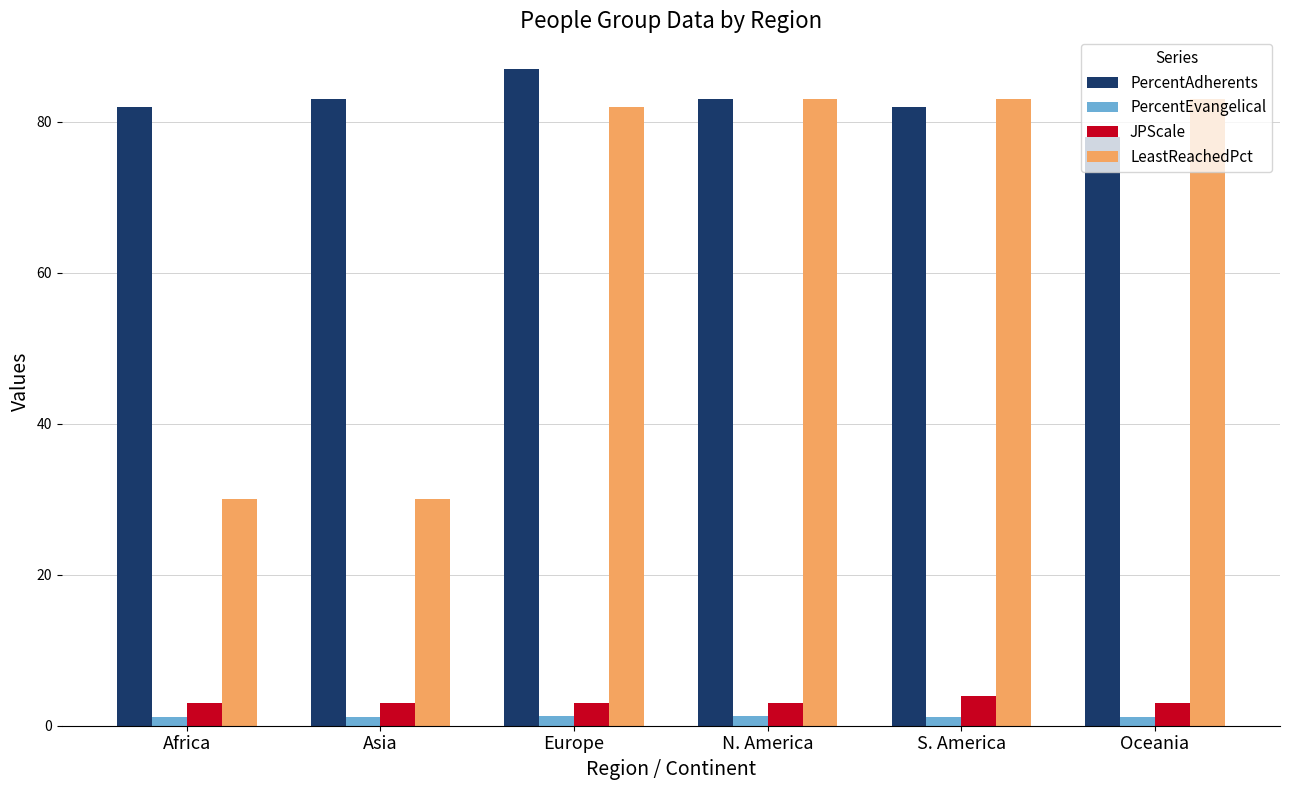

Is it true that PercentAdherents equals 78.0 at Oceania?

True